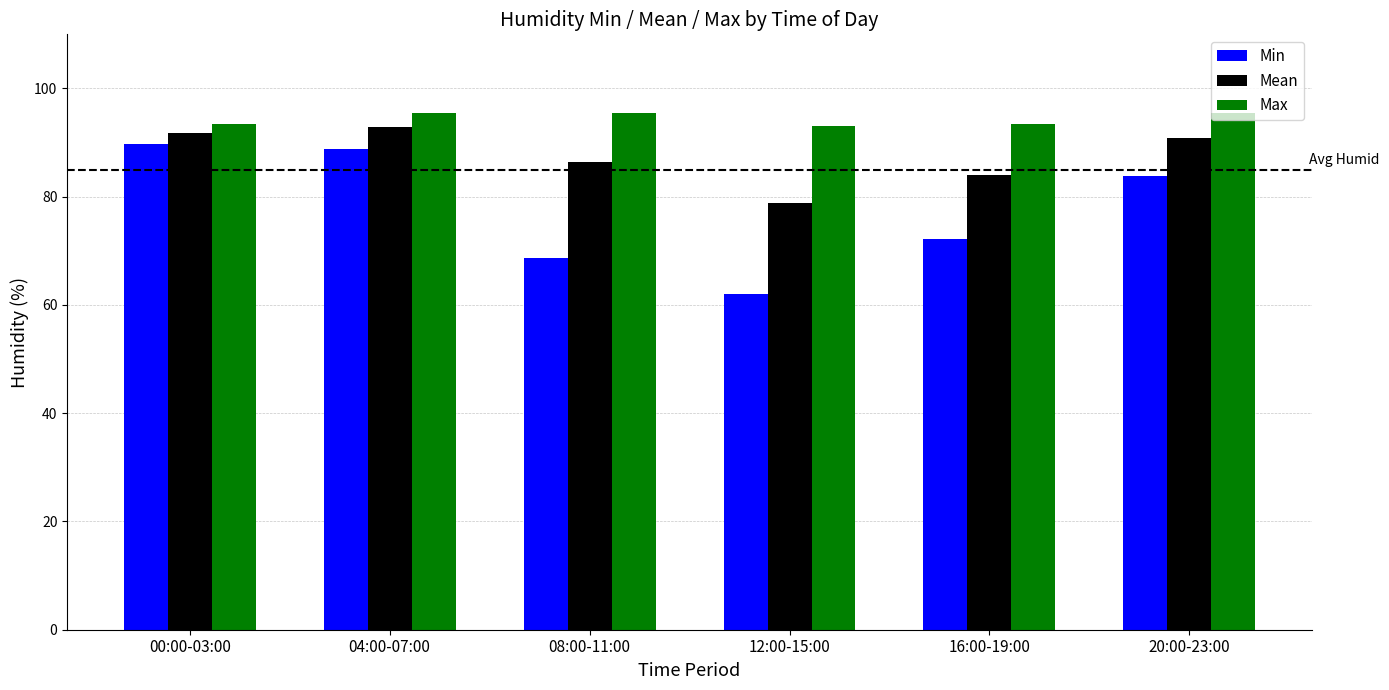

At 04:00-07:00, list the series in order from largest to smallest.

Max, Mean, Min